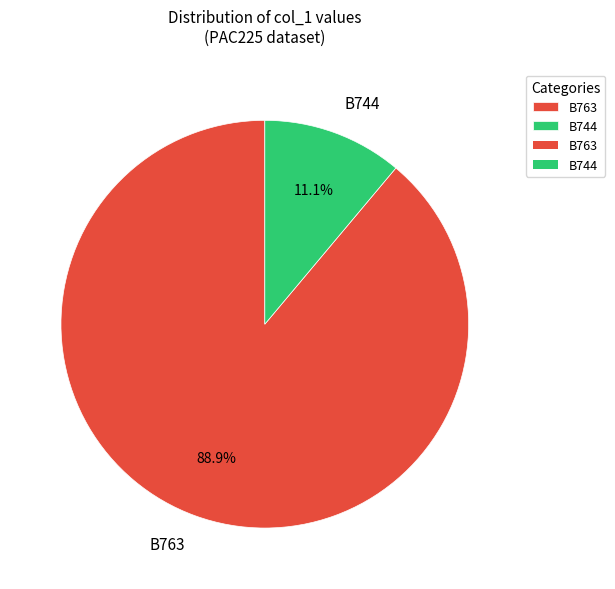

What portion of the pie excludes B763?

11.1%